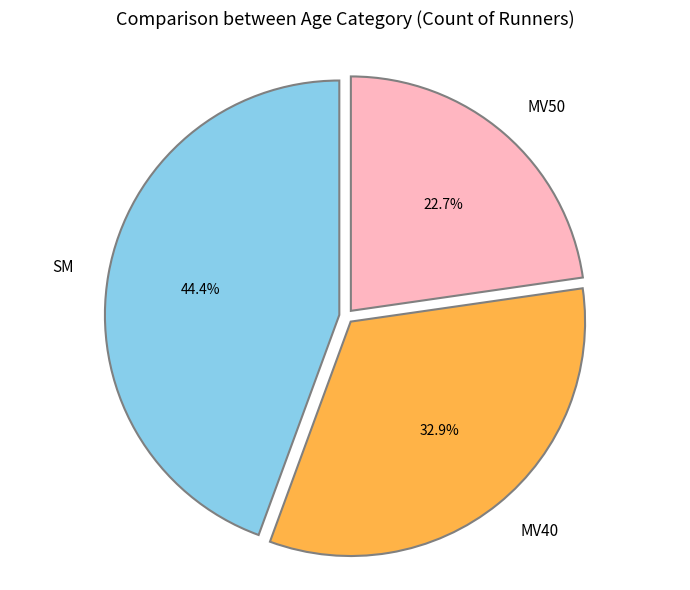

Does any single category account for the majority?

No